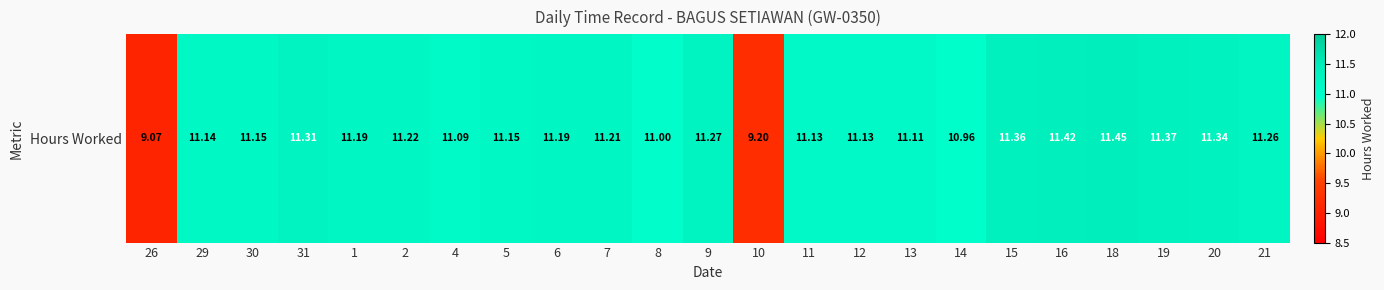

The value at 11 is 11.1. True or false?

True